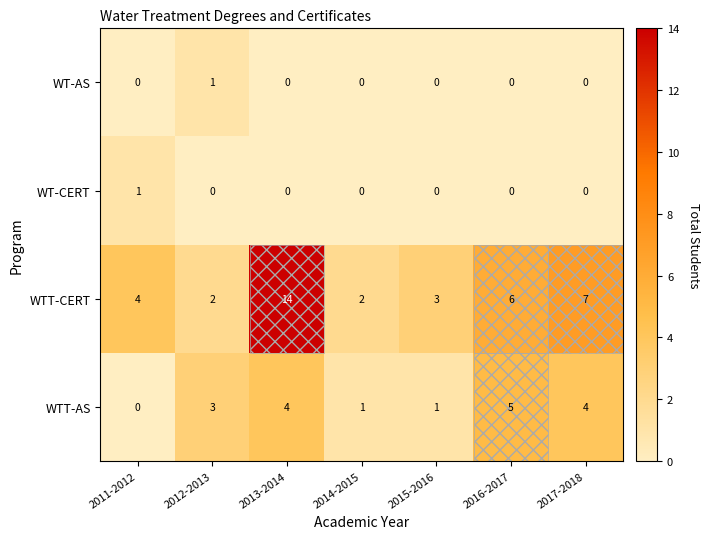

Is it true that WT-CERT equals 1 at 2016-2017?

False